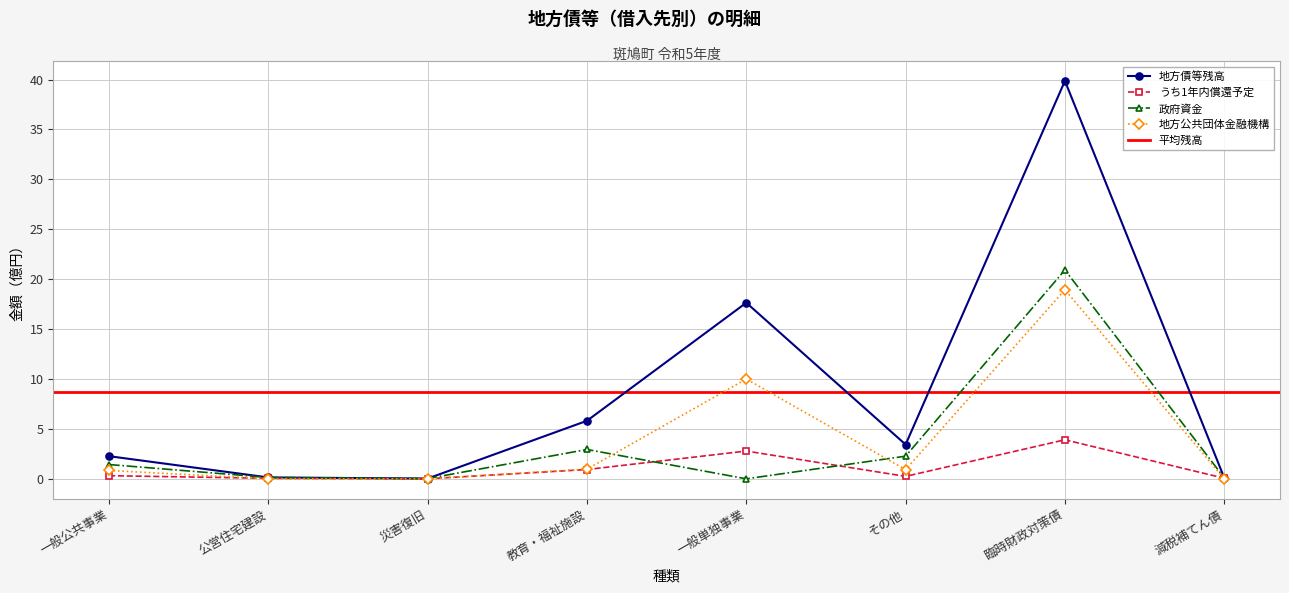

What is the value of the うち1年内償還予定 point at the 8th from the left?

0.1